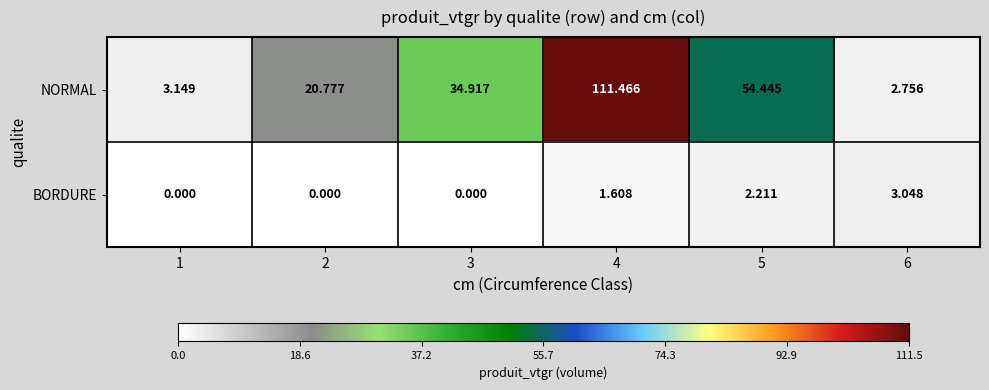

Is the value of BORDURE at 2 greater than the value of NORMAL at 6?

No